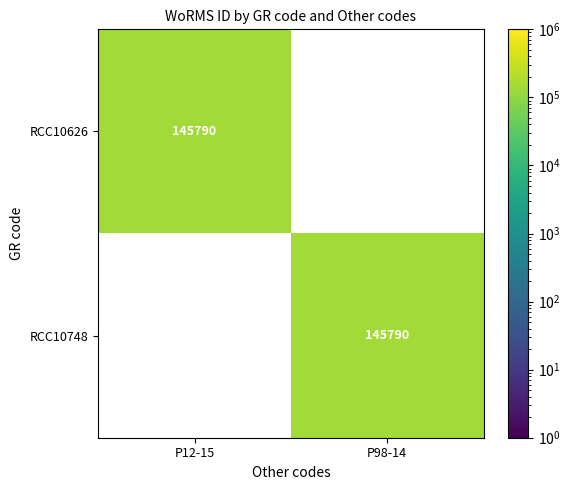

What is the approximate value of RCC10748 at P98-14?

145790